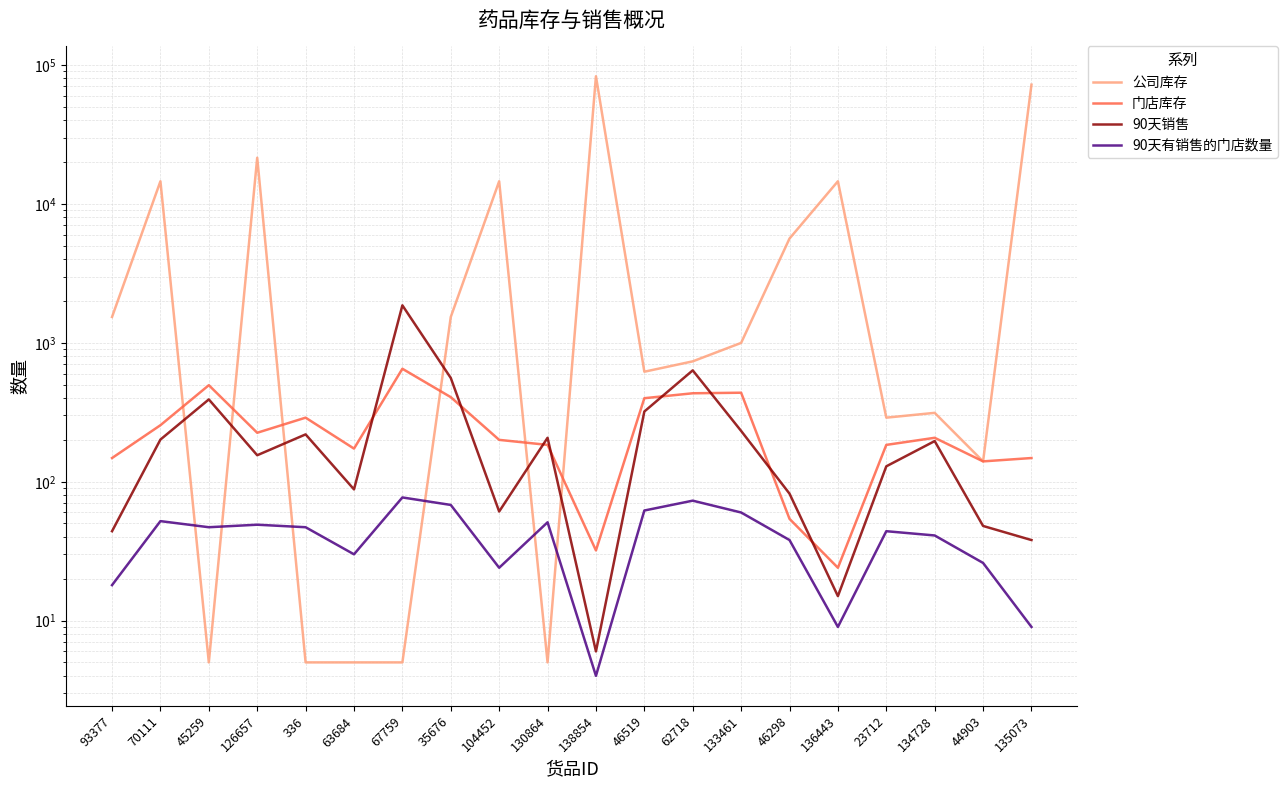

How many categories are shown in the chart?

20